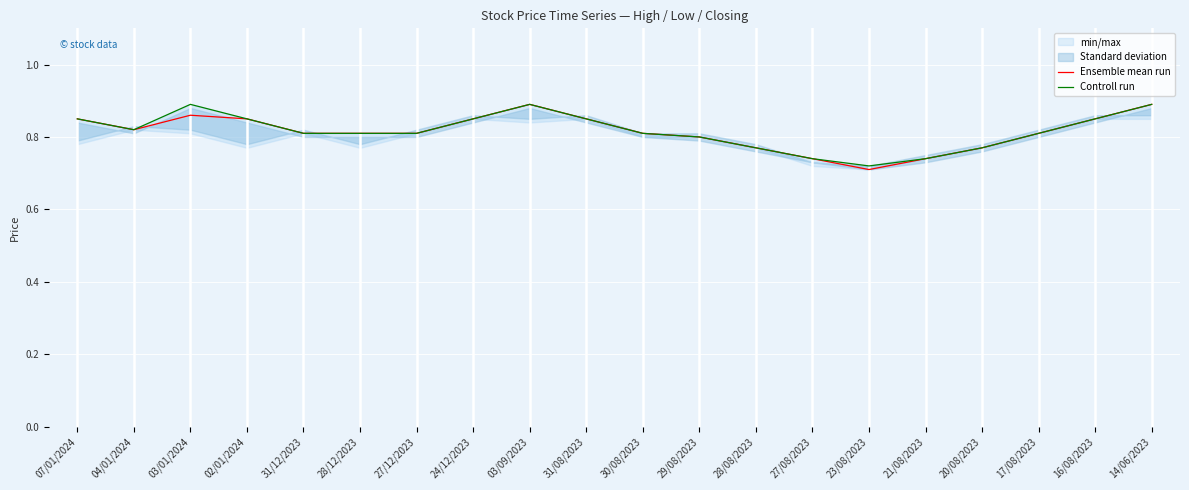

At how many categories does at least one series exceed 0?

20